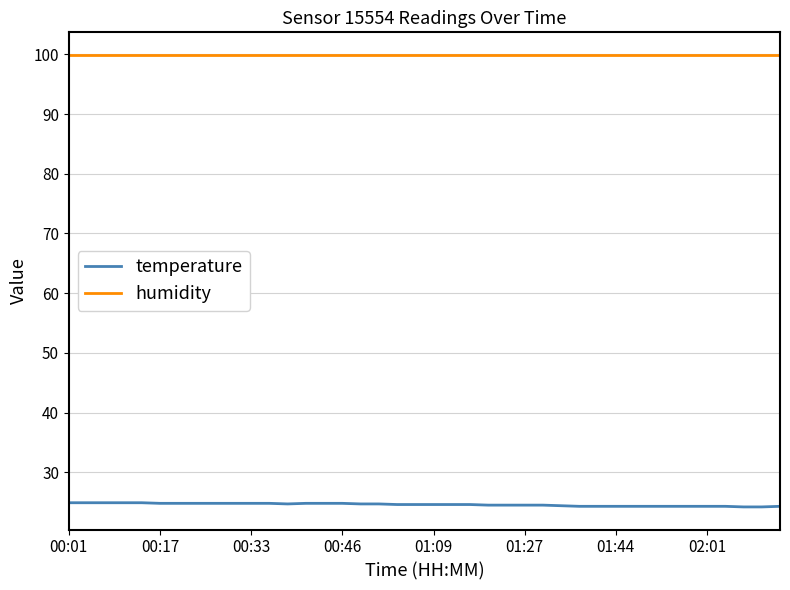

True or false: humidity and temperature intersect in this chart.

False